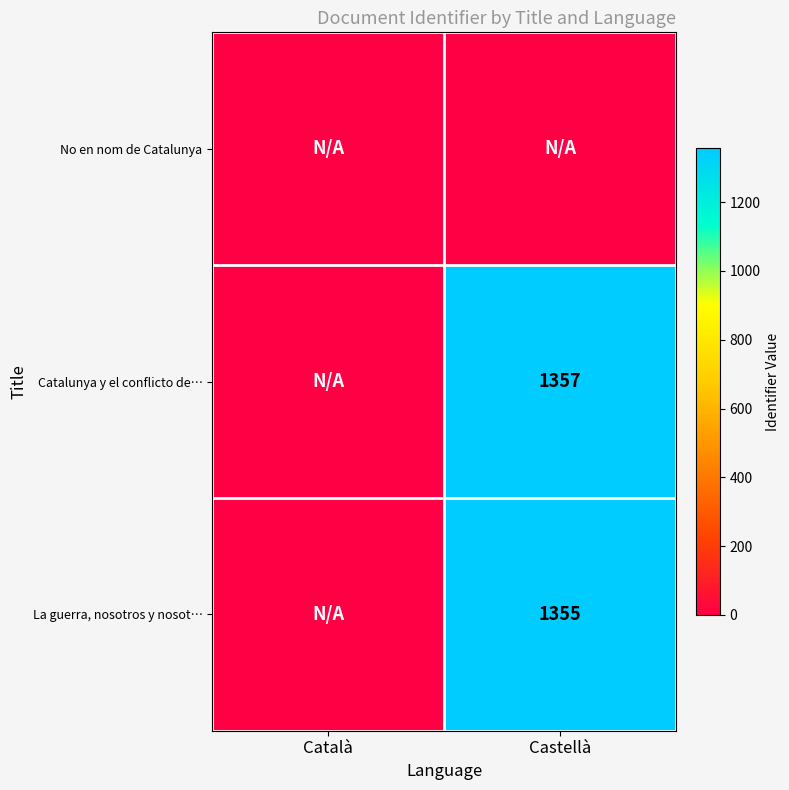

Between Castellà and Català, which is larger?

Castellà